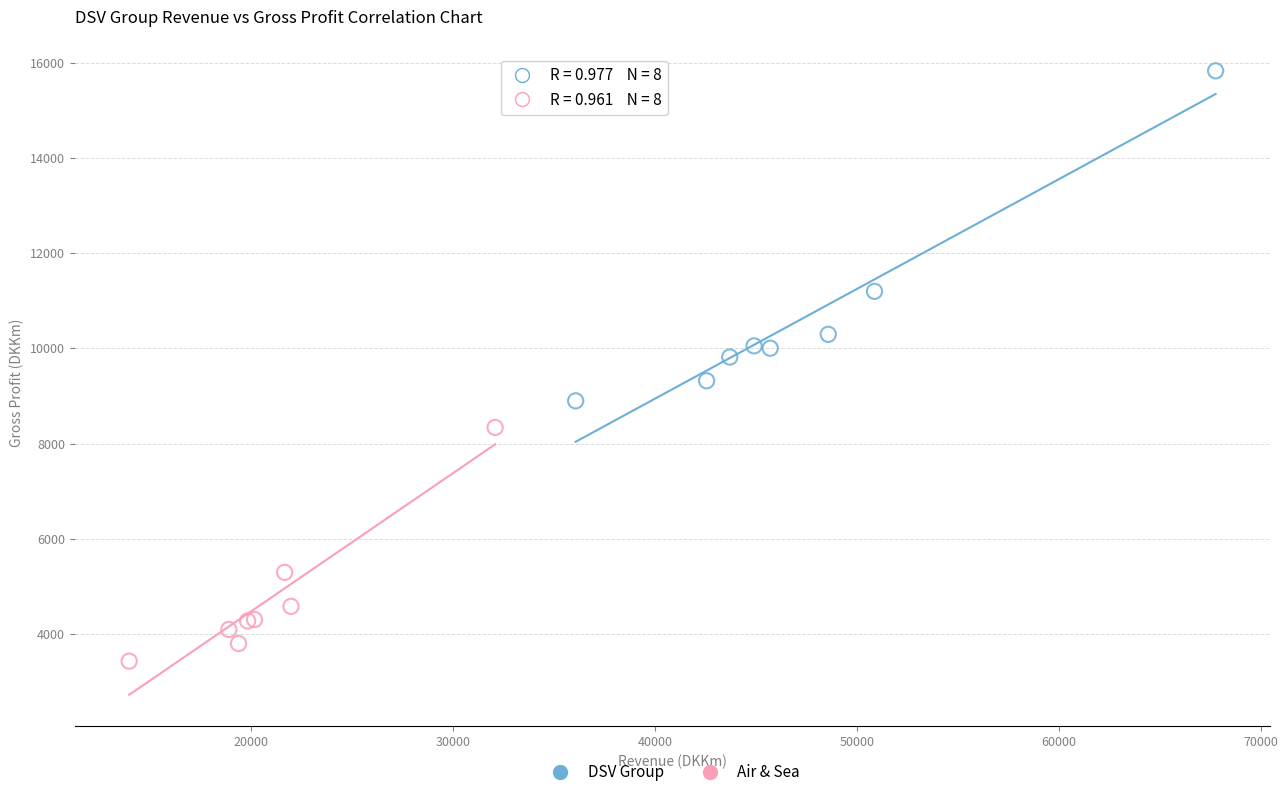

Which series has the widest spread of Y values?

DSV Group